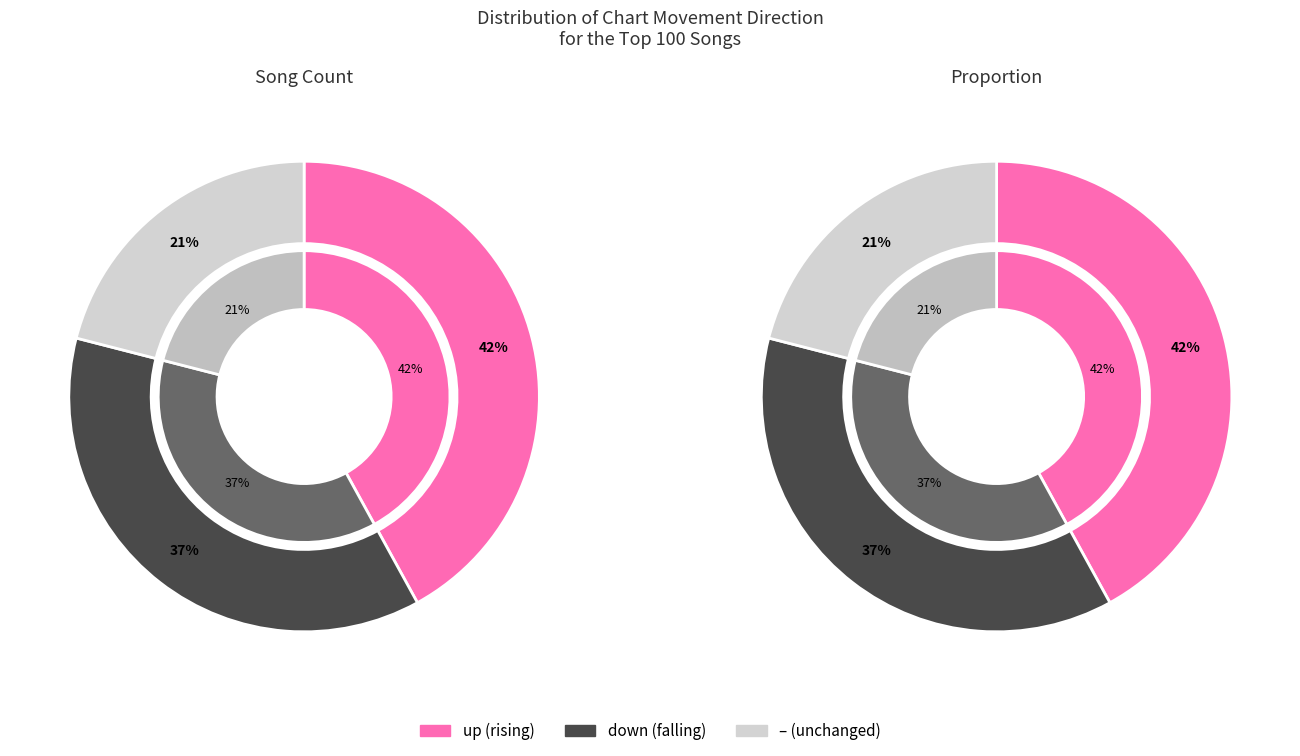

Rank the categories by value from highest to lowest.

up, down, -